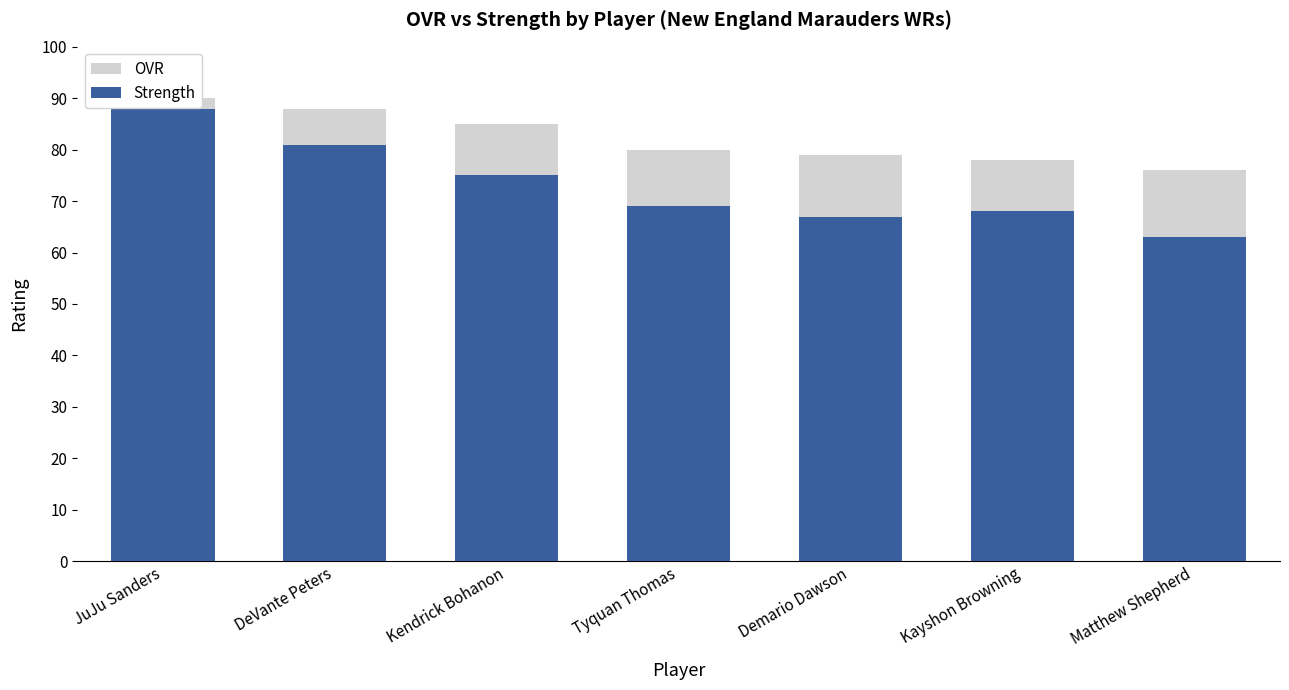

List the labels in order of Strength value, smallest first.

Matthew Shepherd, Demario Dawson, Kayshon Browning, Tyquan Thomas, Kendrick Bohanon, DeVante Peters, JuJu Sanders